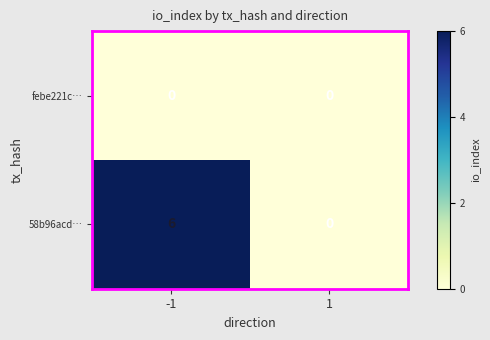

Rank the series by their average value, from highest to lowest.

58b96acd…, febe221c…